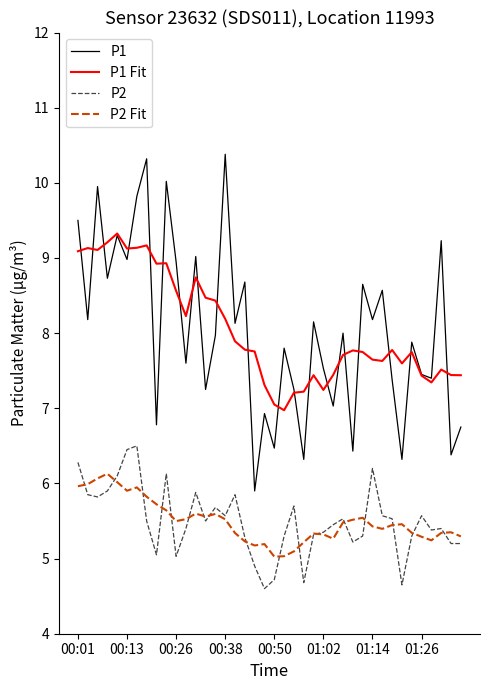

Which series has the largest range (max minus min)?

P1